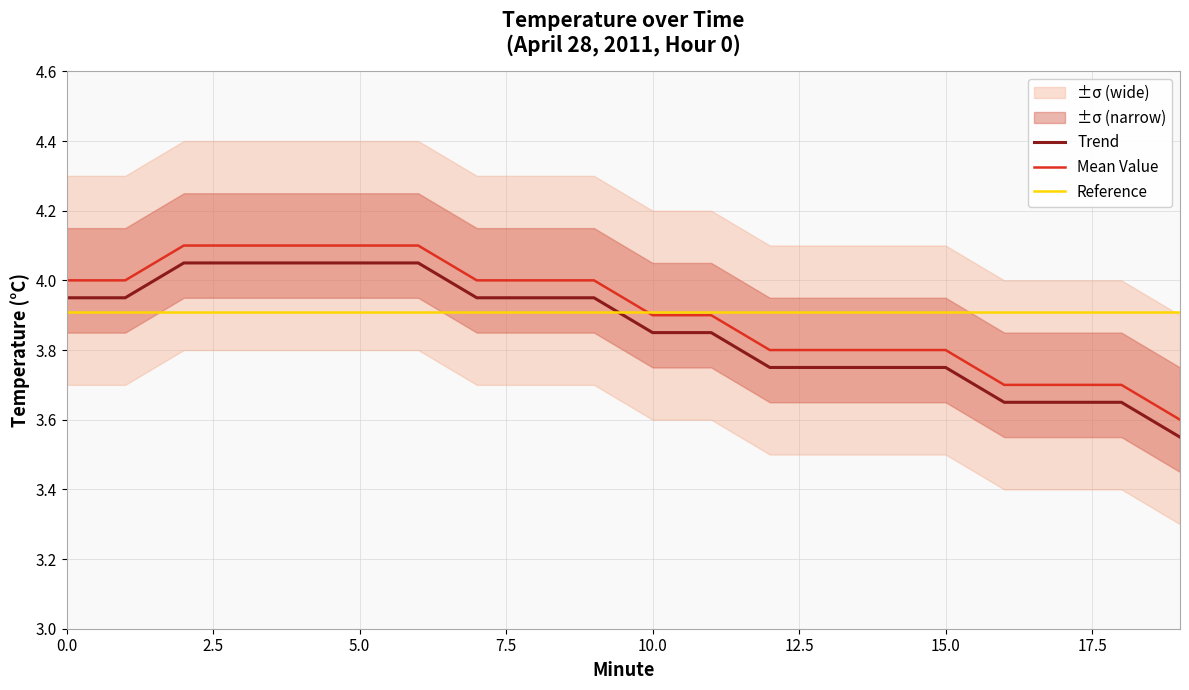

How many times do Trend and Reference cross each other?

1